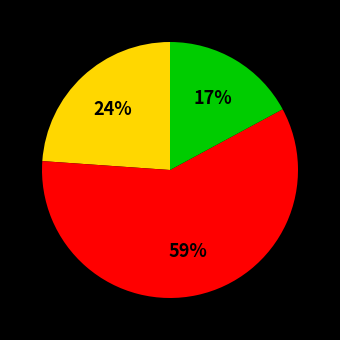

Is there a majority slice in this chart?

Yes